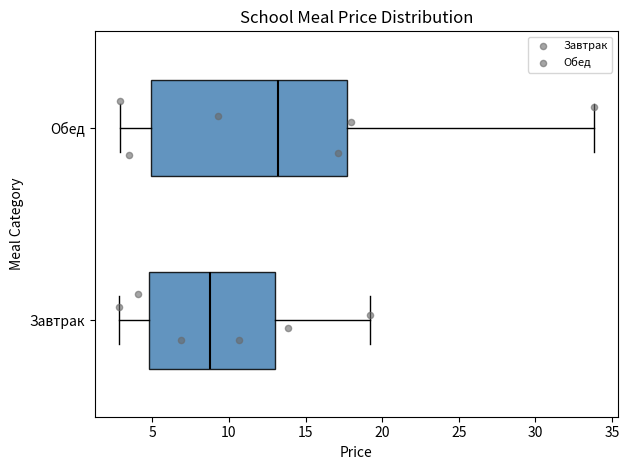

Which box's median line is the furthest to the right?

Обед